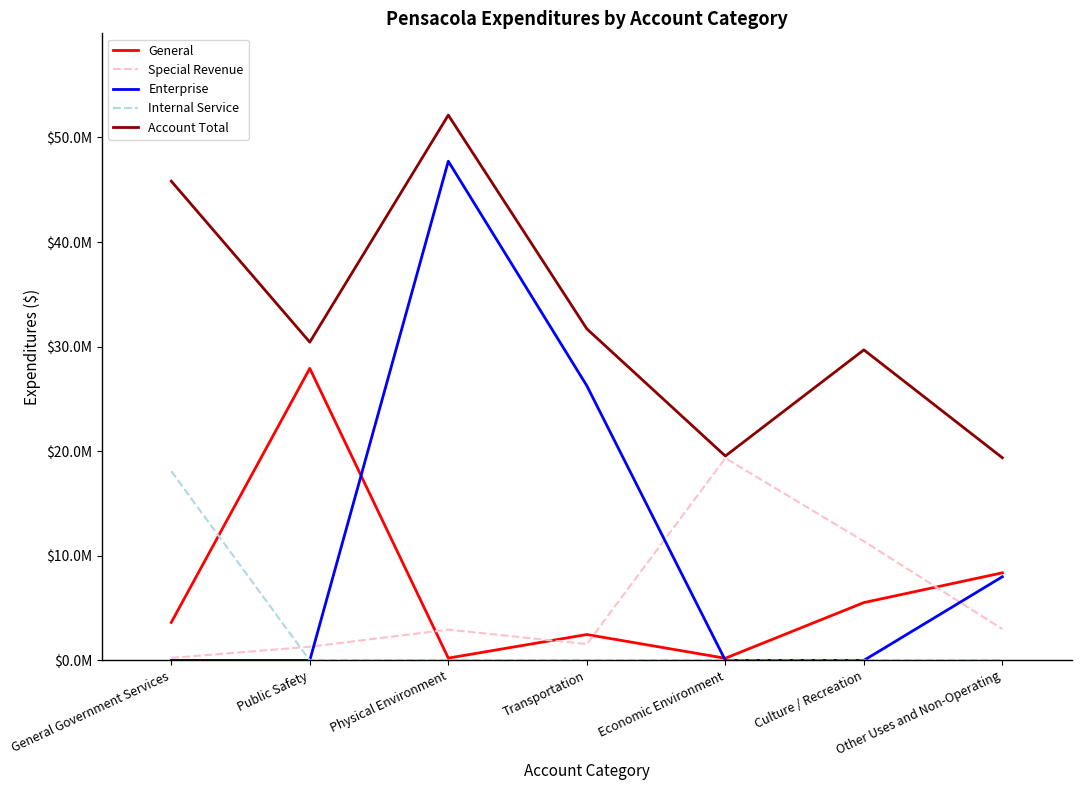

True or false: General and Enterprise intersect in this chart.

True